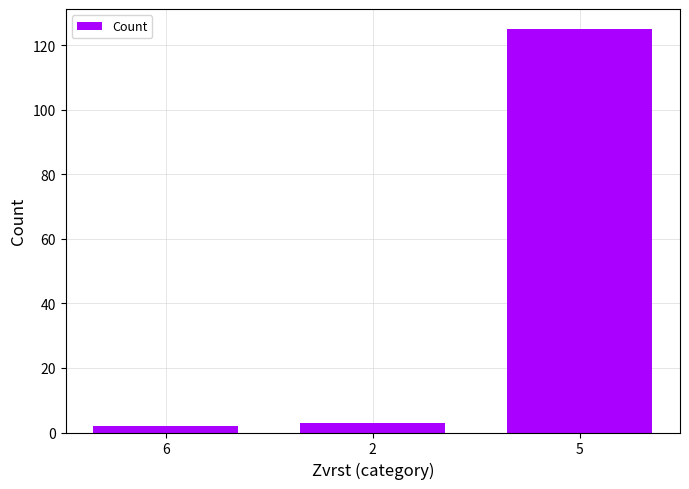

Is it true that the value at 2 is 3?

True